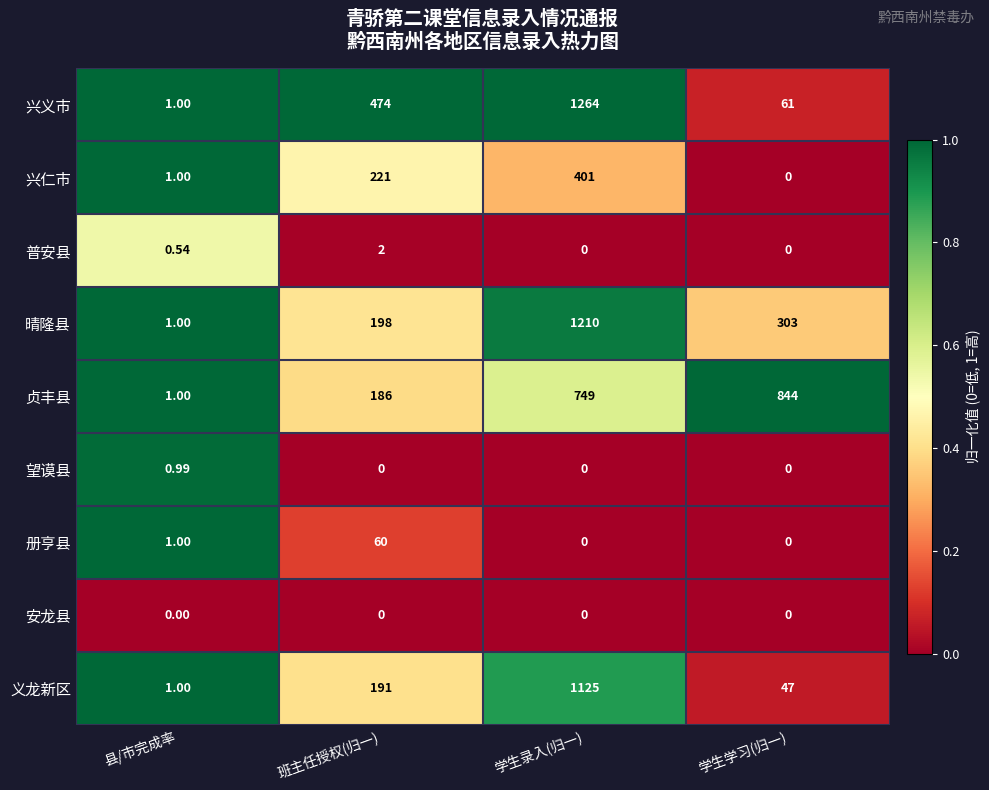

At which category does the chart reach its peak across all series?

学生录入(归一)